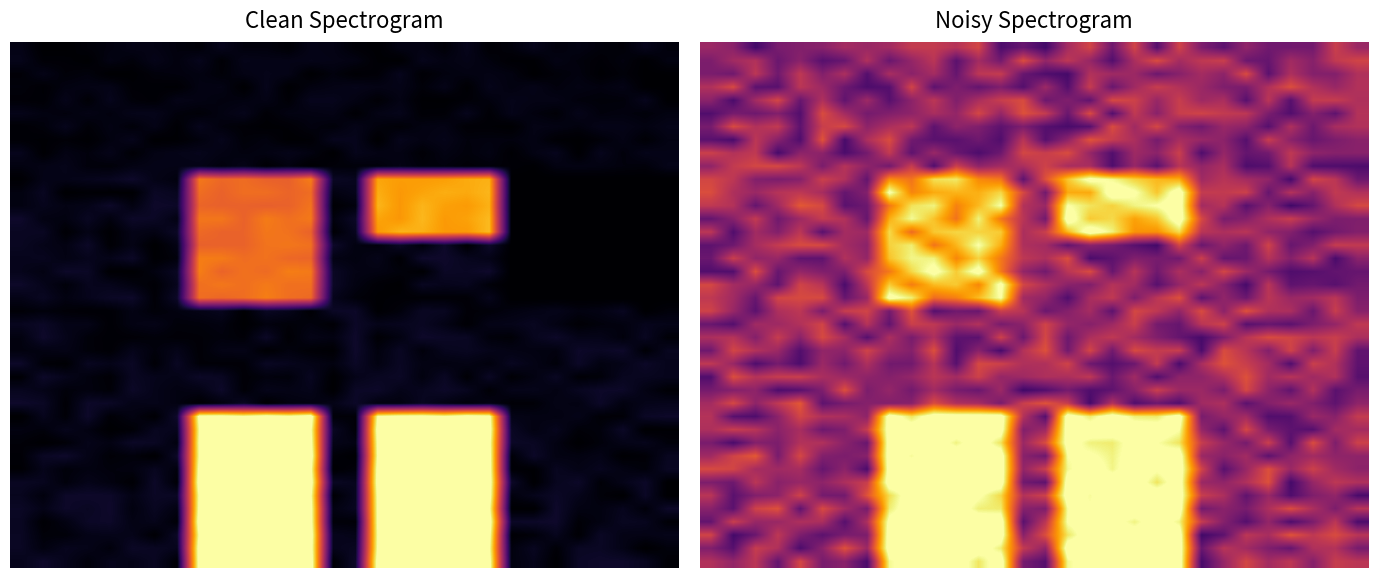

How many categories are shown in the chart?

30